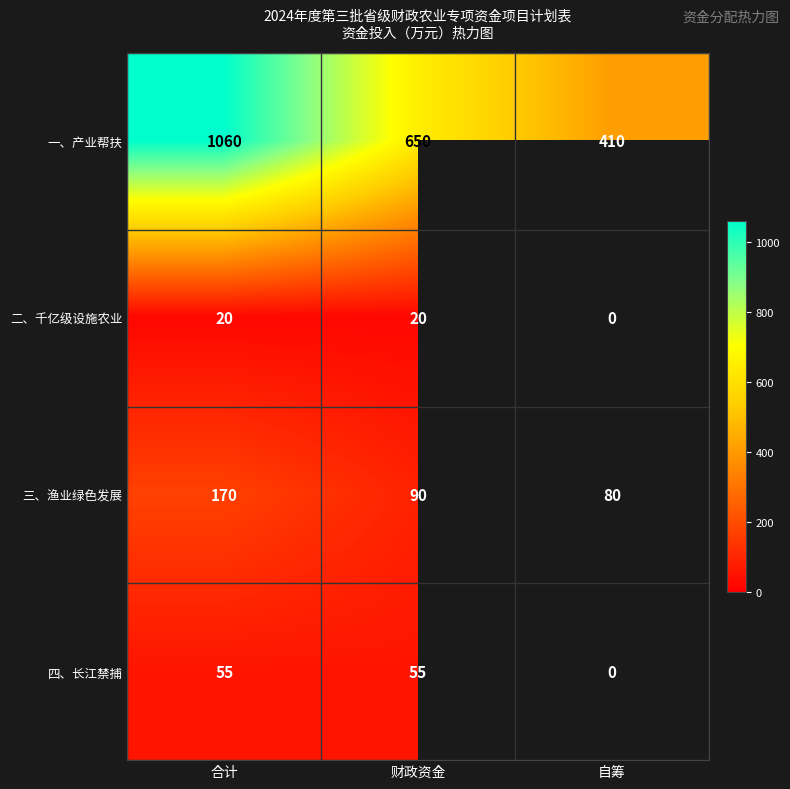

Where does the 三、渔业绿色发展 series first go above 90?

合计